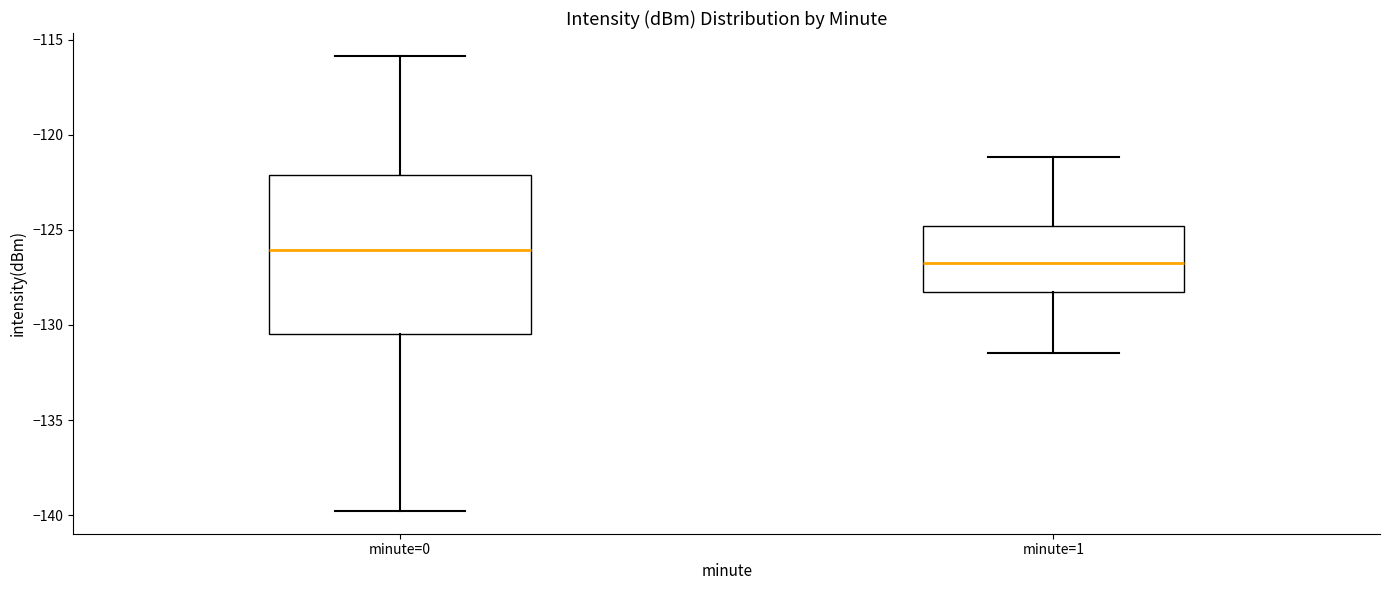

Reading left to right, read every box against the y-axis: the position of its median line, the range the box covers, and the ends of its whiskers. The values are not printed on the chart, so give them approximately, as read against the axis.

minute=0: median -126.0, box -130.5 to -122.0, whiskers -140.0 to -116.0
minute=1: median -126.5, box -128.5 to -125.0, whiskers -131.5 to -121.0